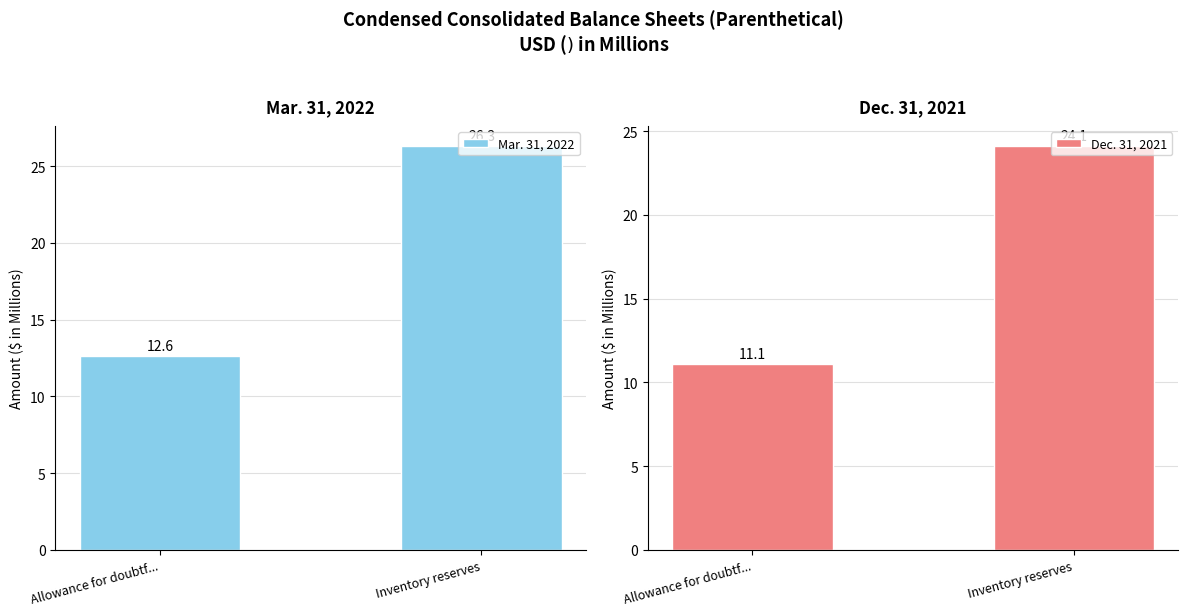

Does the chart contain any negative values?

No